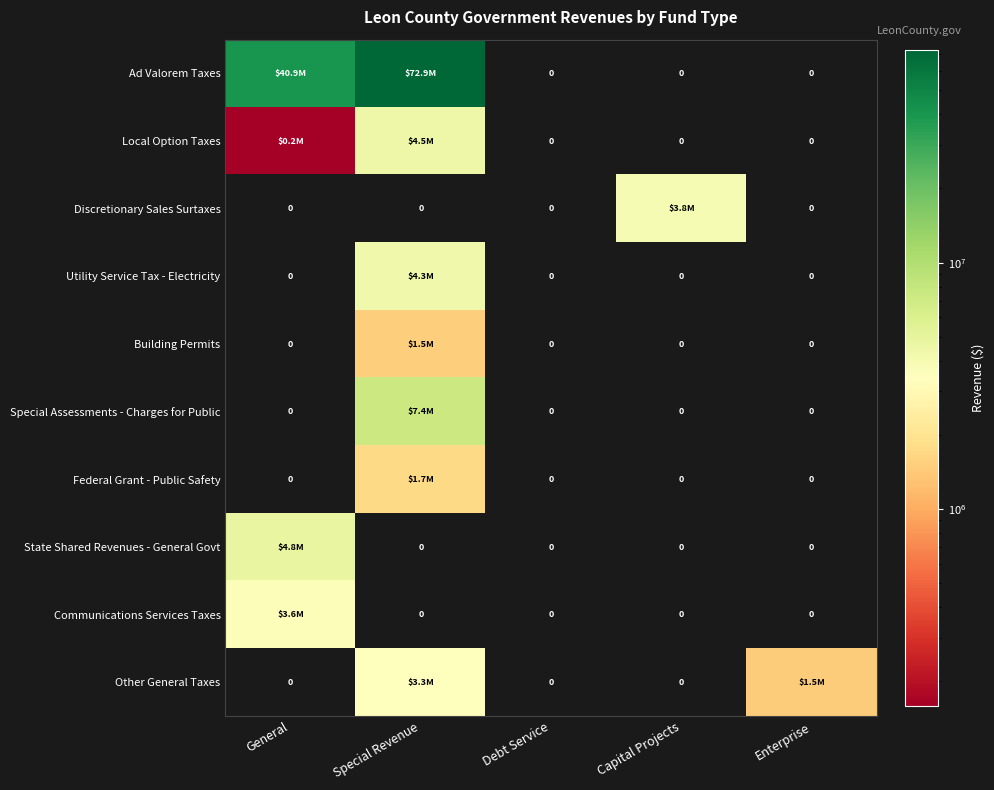

What is the sum of the Federal Grant - Public Safety values at Enterprise and Special Revenue?

1719379